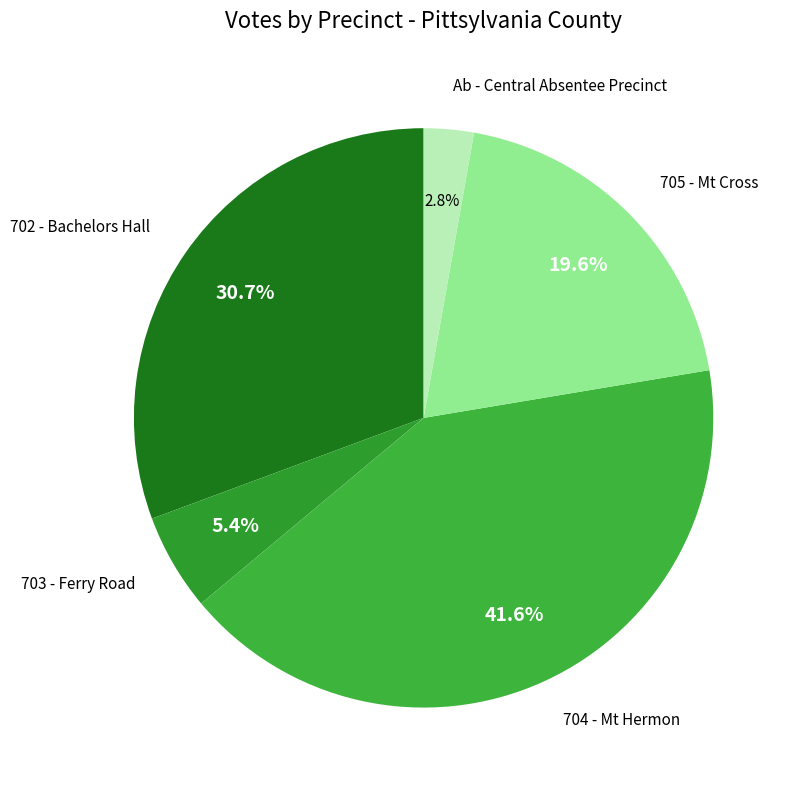

Count the number of slices in the pie.

5